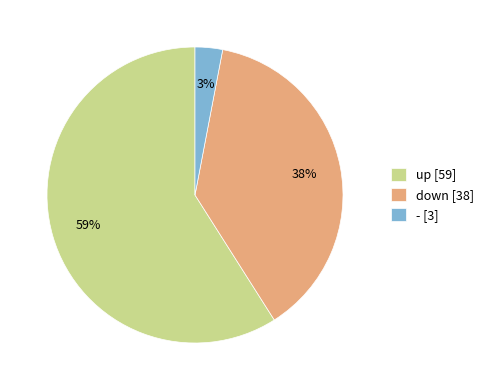

How many slices are in this pie chart?

3